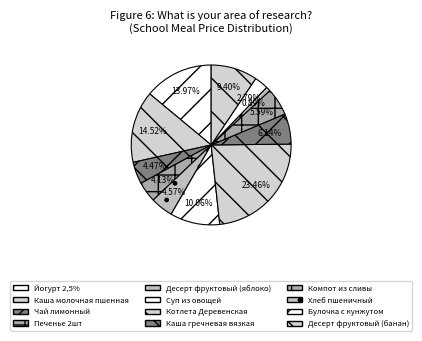

Approximately how many times larger is the value at Чай лимонный compared to Компот из сливы?

0.8